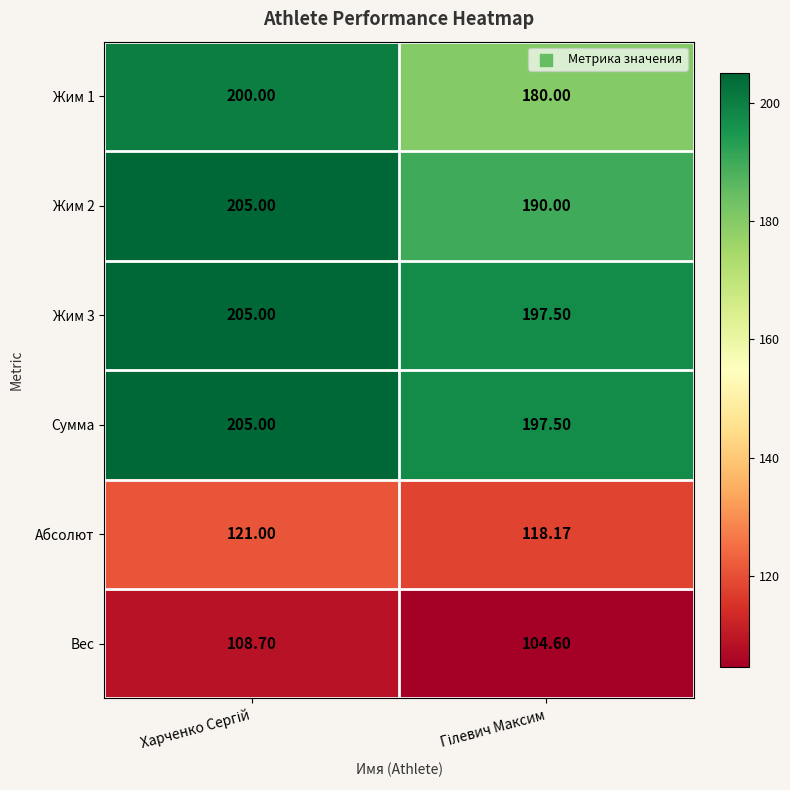

Reading right to left, transcribe all the data shown in this chart.

Жим 1: Гілевич Максим=180.0	Харченко Сергій=200.0
Жим 2: Гілевич Максим=190.0	Харченко Сергій=205.0
Жим 3: Гілевич Максим=197.5	Харченко Сергій=205.0
Сумма: Гілевич Максим=197.5	Харченко Сергій=205.0
Абсолют: Гілевич Максим=118.2	Харченко Сергій=121.0
Вес: Гілевич Максим=104.6	Харченко Сергій=108.7